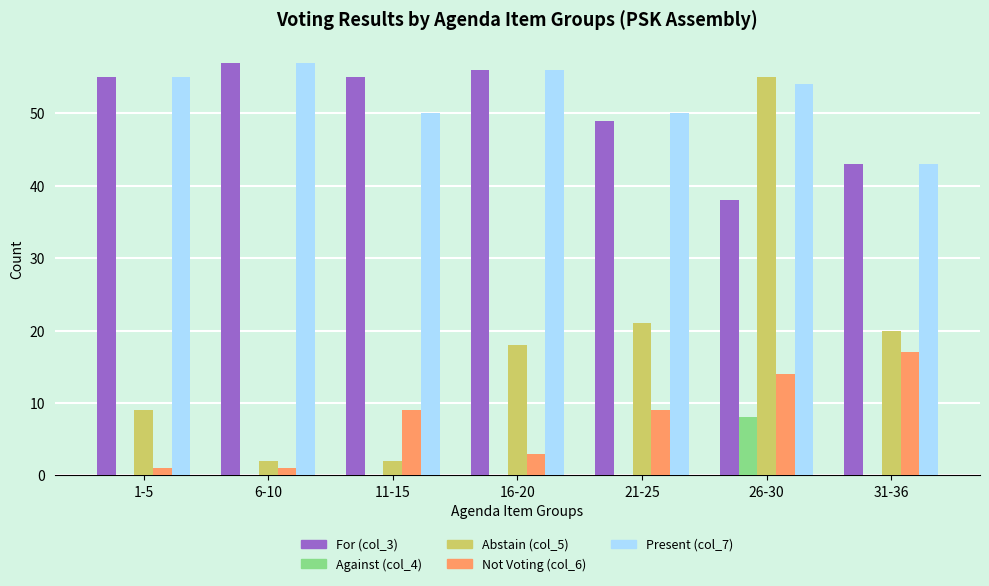

What are all the series names shown in the legend?

For (col_3), Against (col_4), Abstain (col_5), Not Voting (col_6), Present (col_7)